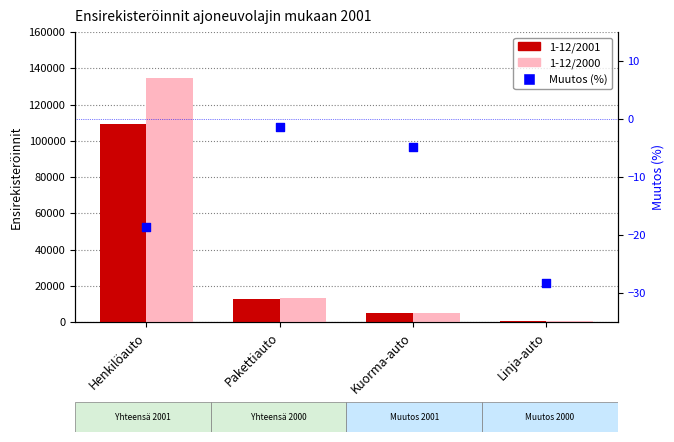

What is the total value across all series at Kuorma-auto?

9905